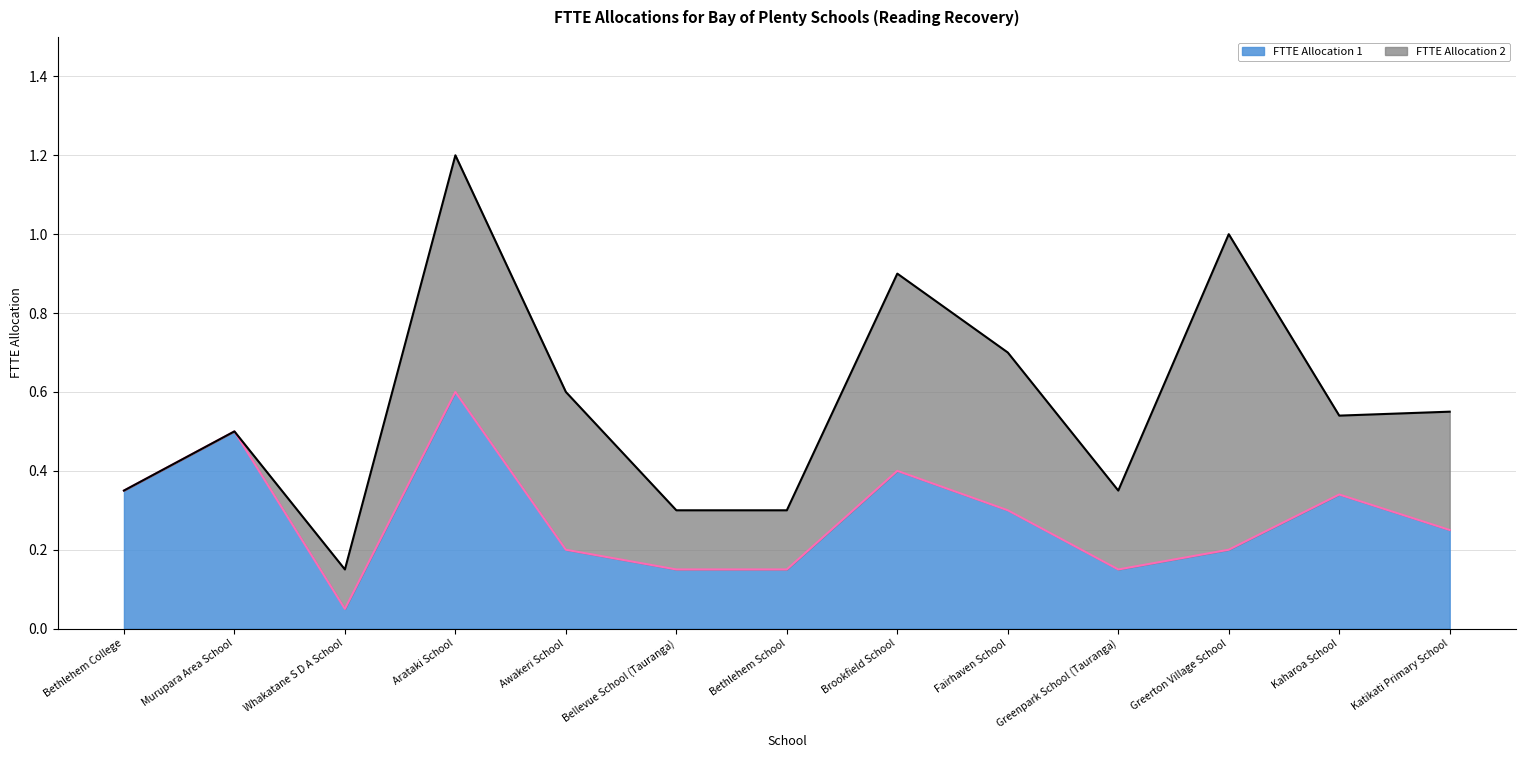

Reading left to right, list all the values displayed in this chart.

0.3	0.5	0.1	0.6	0.2	0.1	0.1	0.4	0.3	0.1	0.2	0.3	0.2